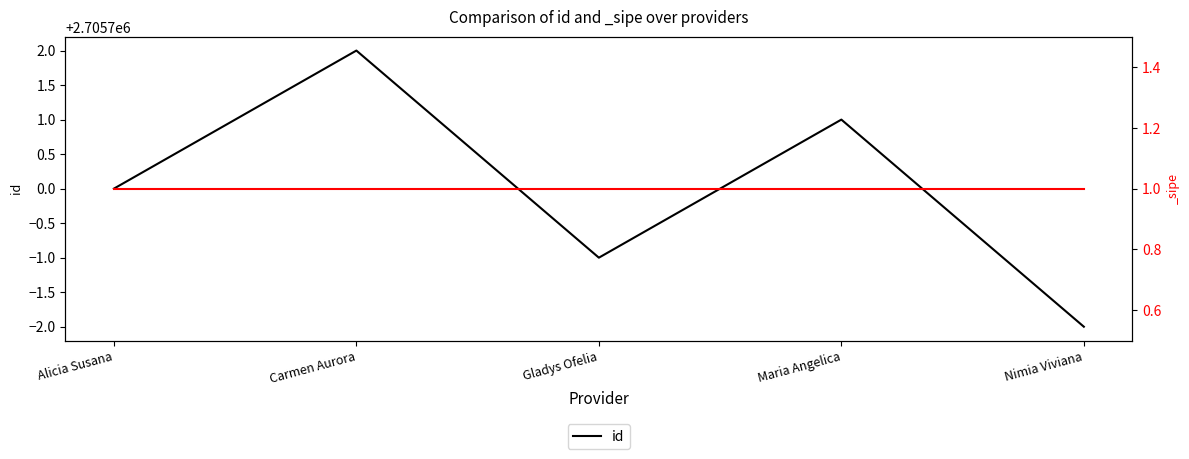

What is the sum of the values at Nimia Viviana and Gladys Ofelia?

5411397